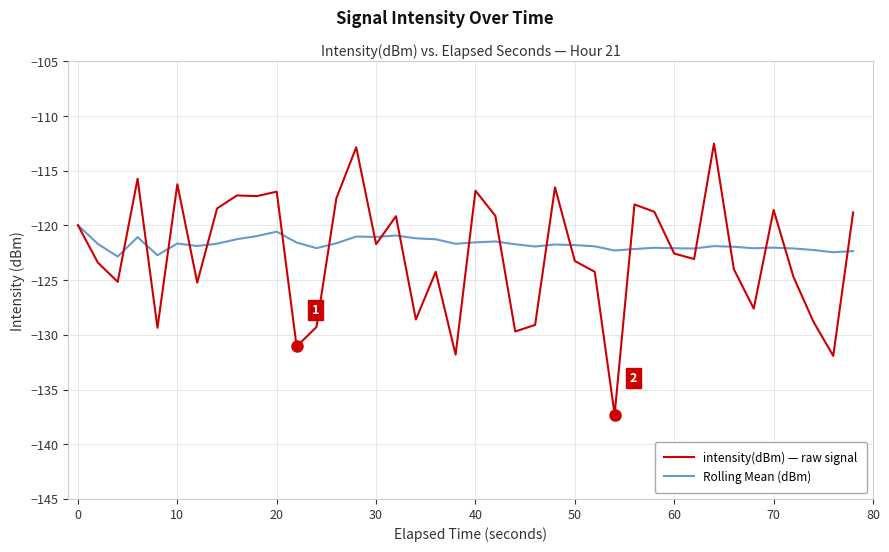

What is the minimum value for intensity(dBm) — raw signal?

-137.3